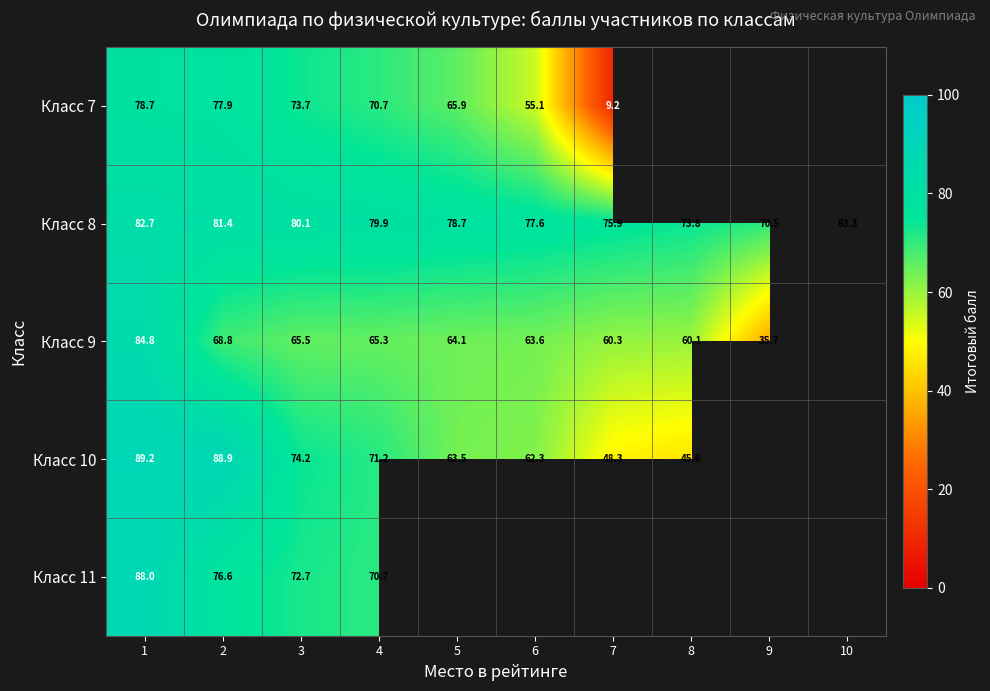

List the labels in order of Класс 11 value, largest first.

1, 2, 3, 4, 5, 6, 7, 8, 9, 10